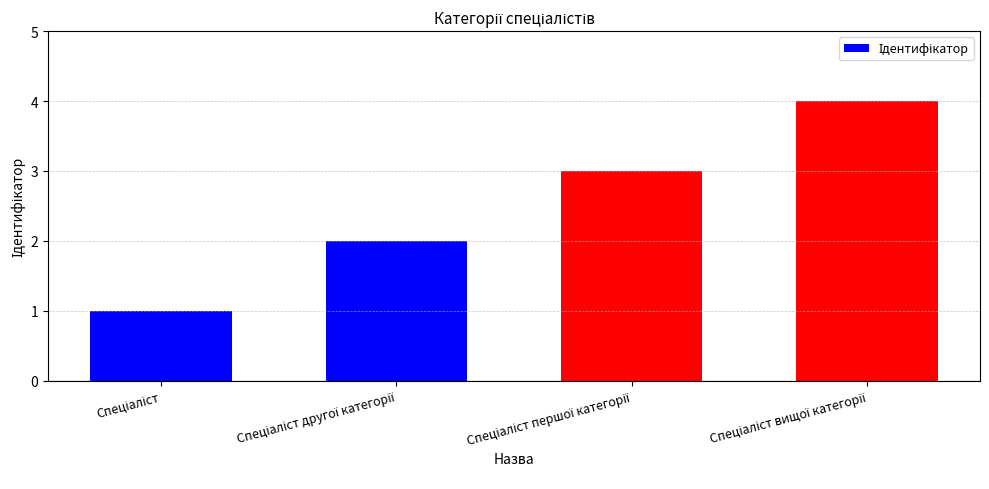

Reading left to right, extract all data points from this chart.

1	2	3	4